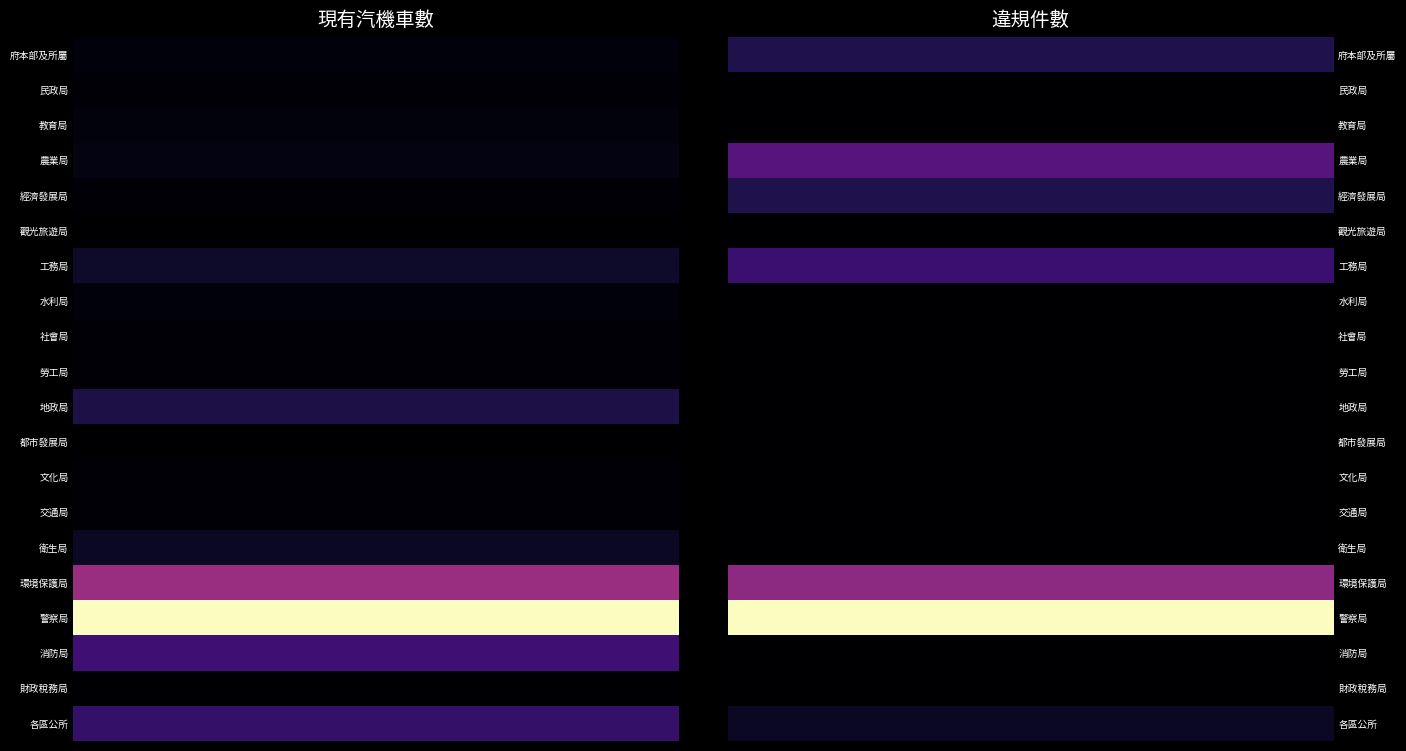

What is the difference between the highest and lowest values at 2?

1.0